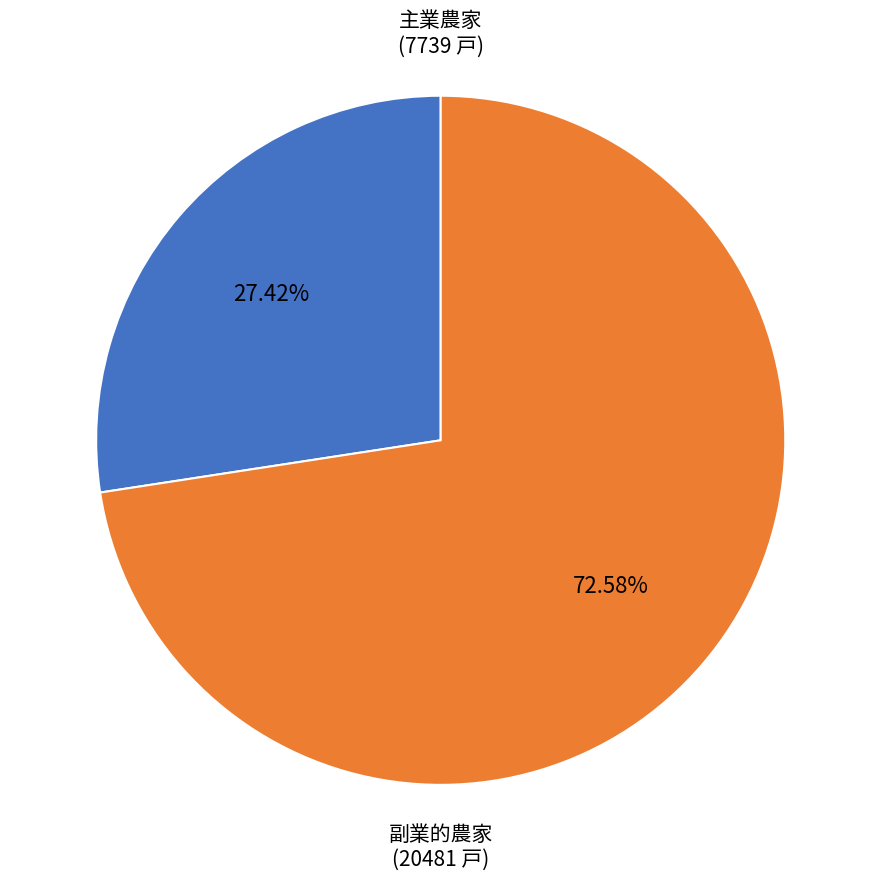

Which category has the biggest portion of the pie?

副業的農家